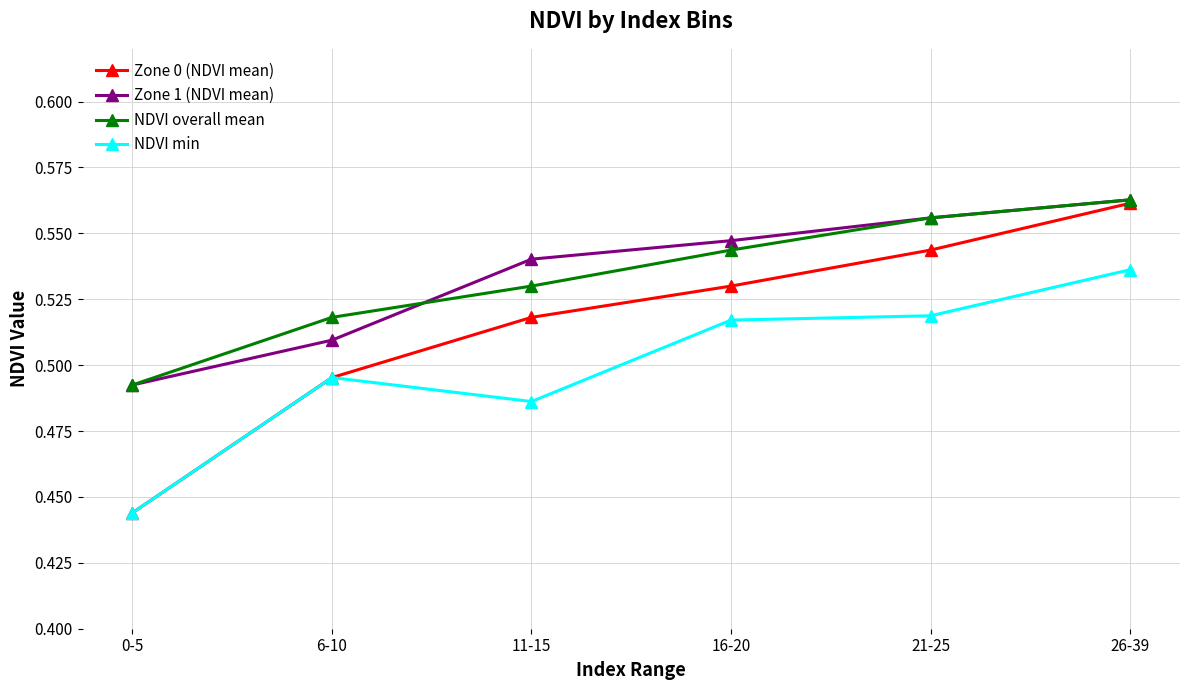

Which category has the highest value in the Zone 1 (NDVI mean) series?

26-39